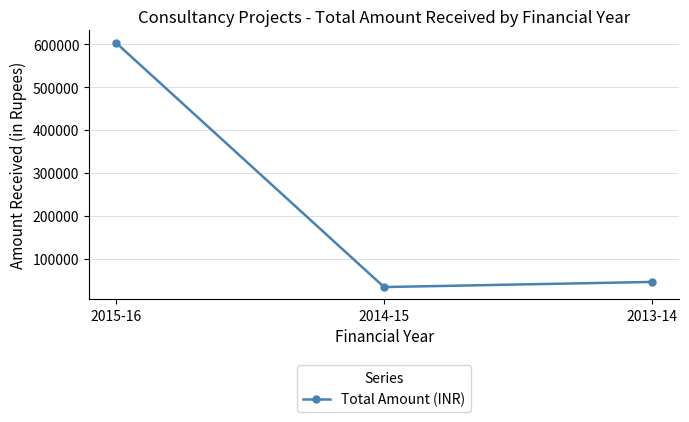

The chart shows a value of 81517 at 2013-14. True or false?

False